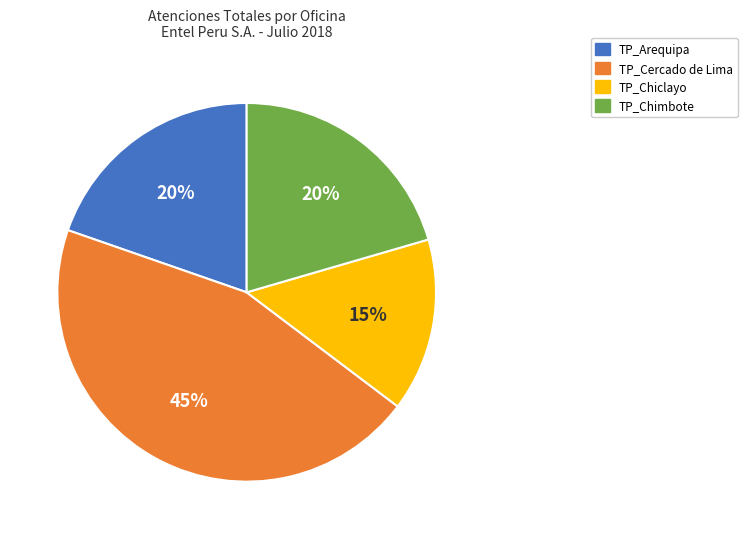

What is the ratio of the value at TP_Chiclayo to the value at TP_Cercado de Lima?

0.3